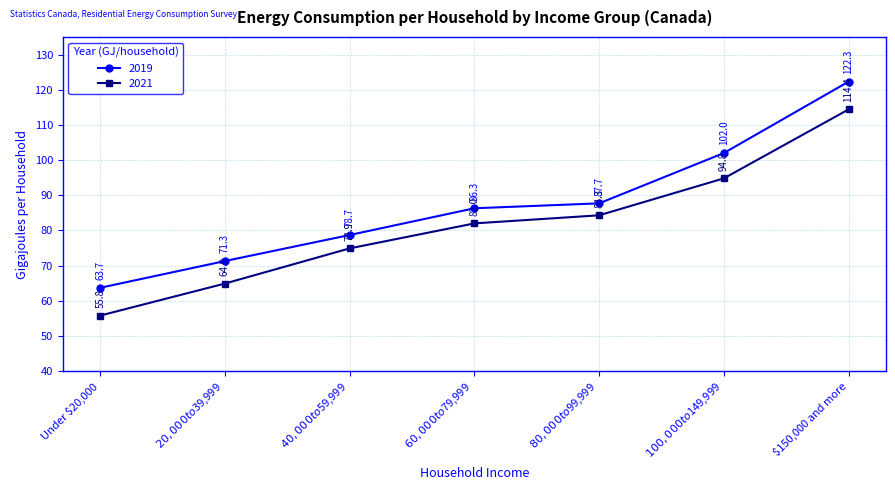

True or false: 2021 and 2019 cross at least once.

False